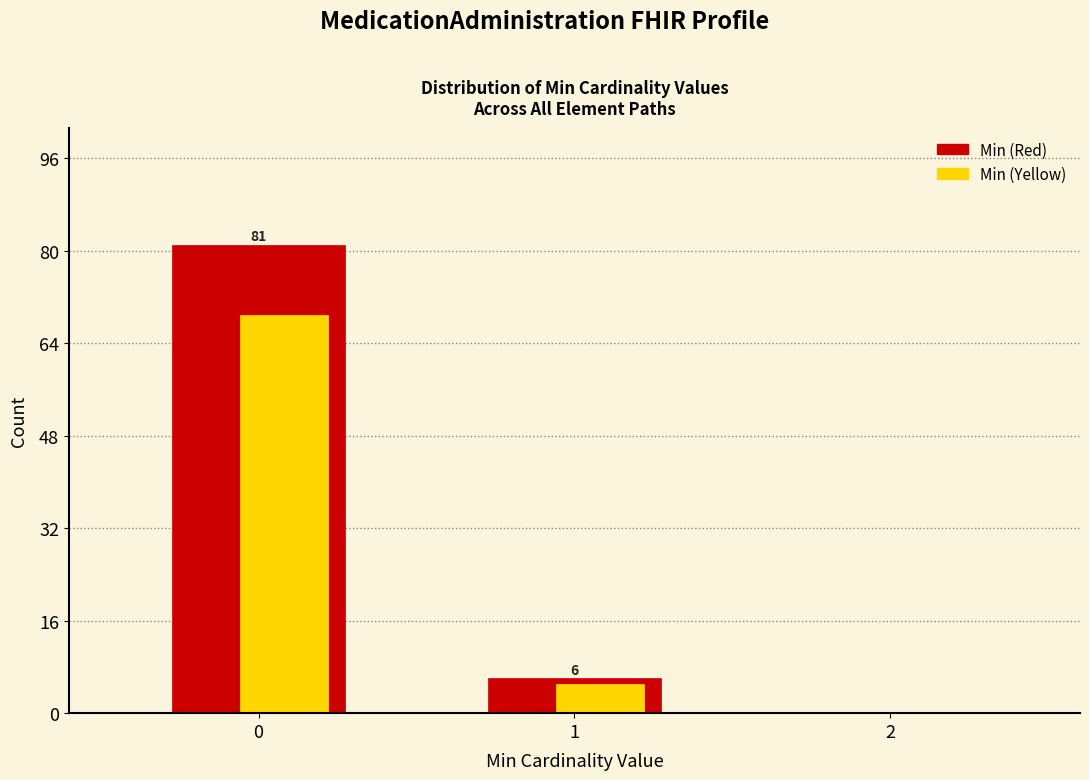

Which series changed the most between 1 and 2?

Min (Red)